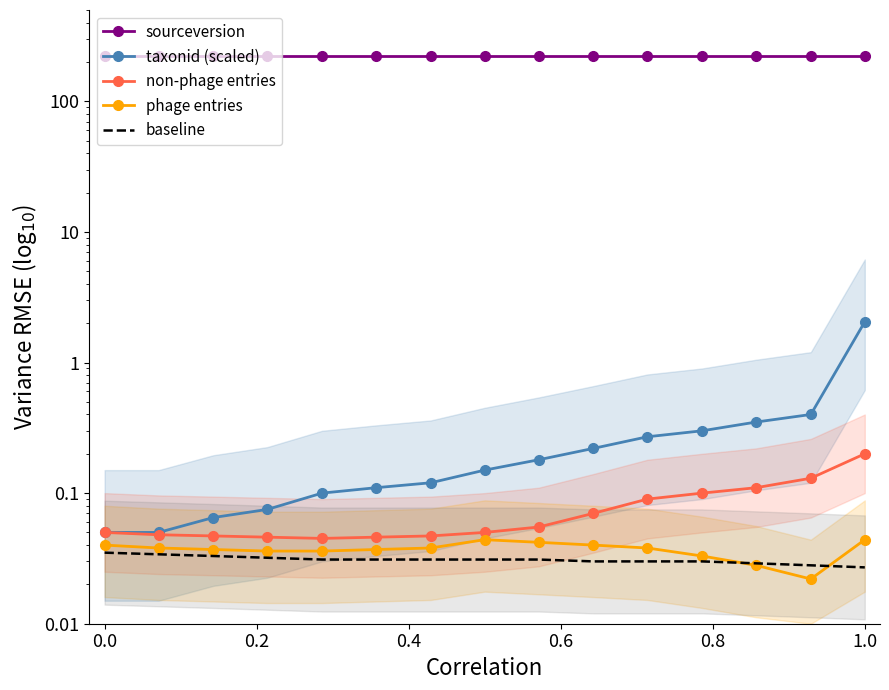

True or false: taxonid (scaled) and baseline intersect in this chart.

False